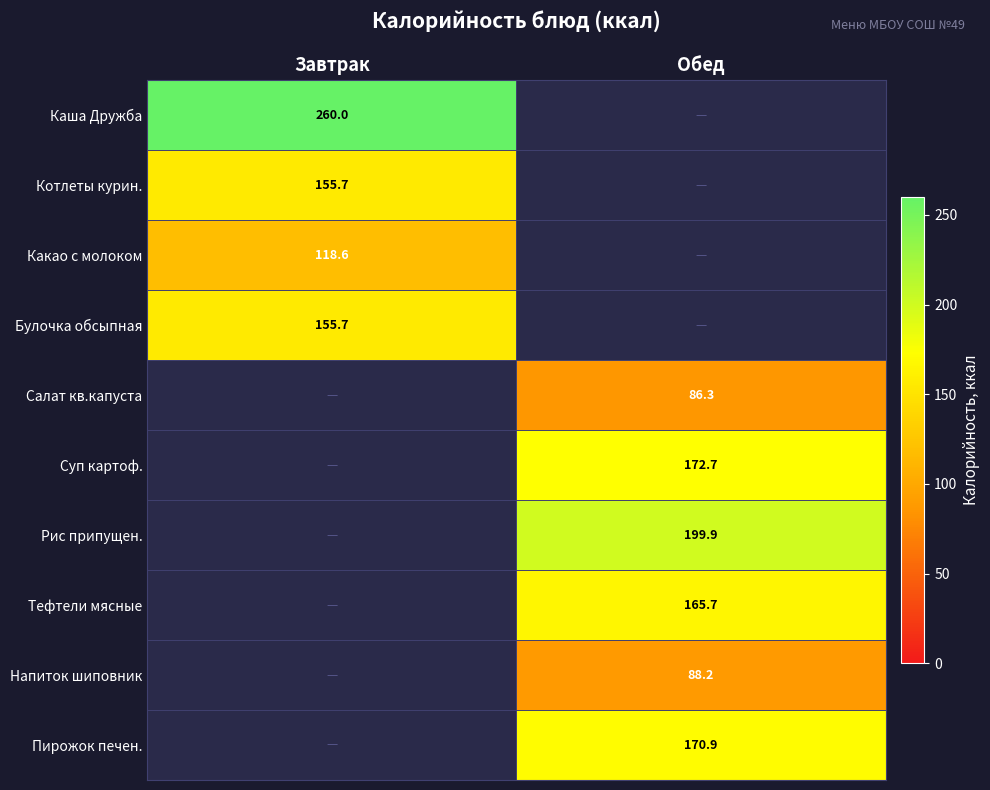

The value of Булочка обсыпная at Завтрак is 155.7. True or false?

True